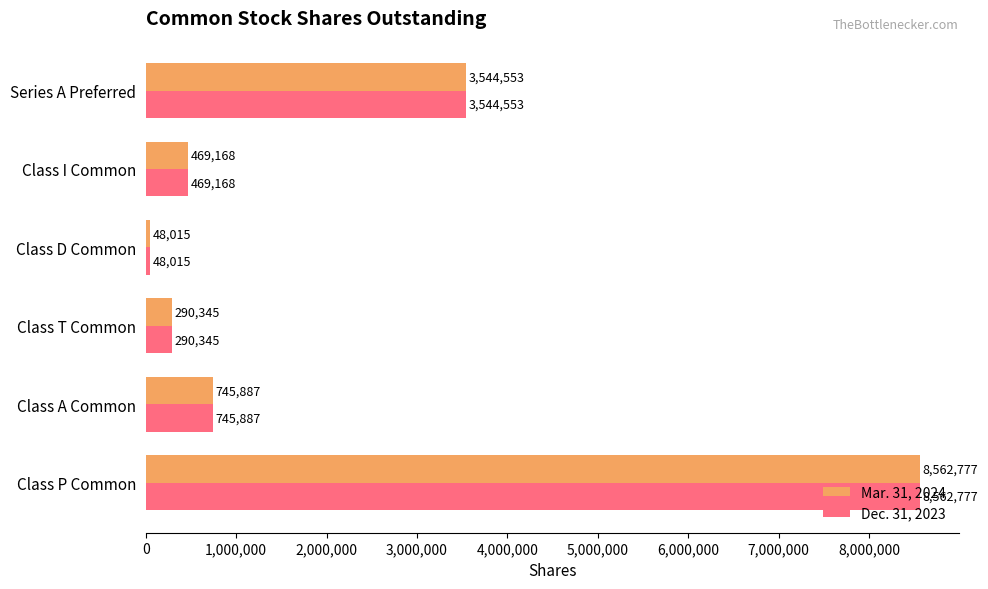

Is it true that Dec. 31, 2023 equals 469168 at Class I Common?

True